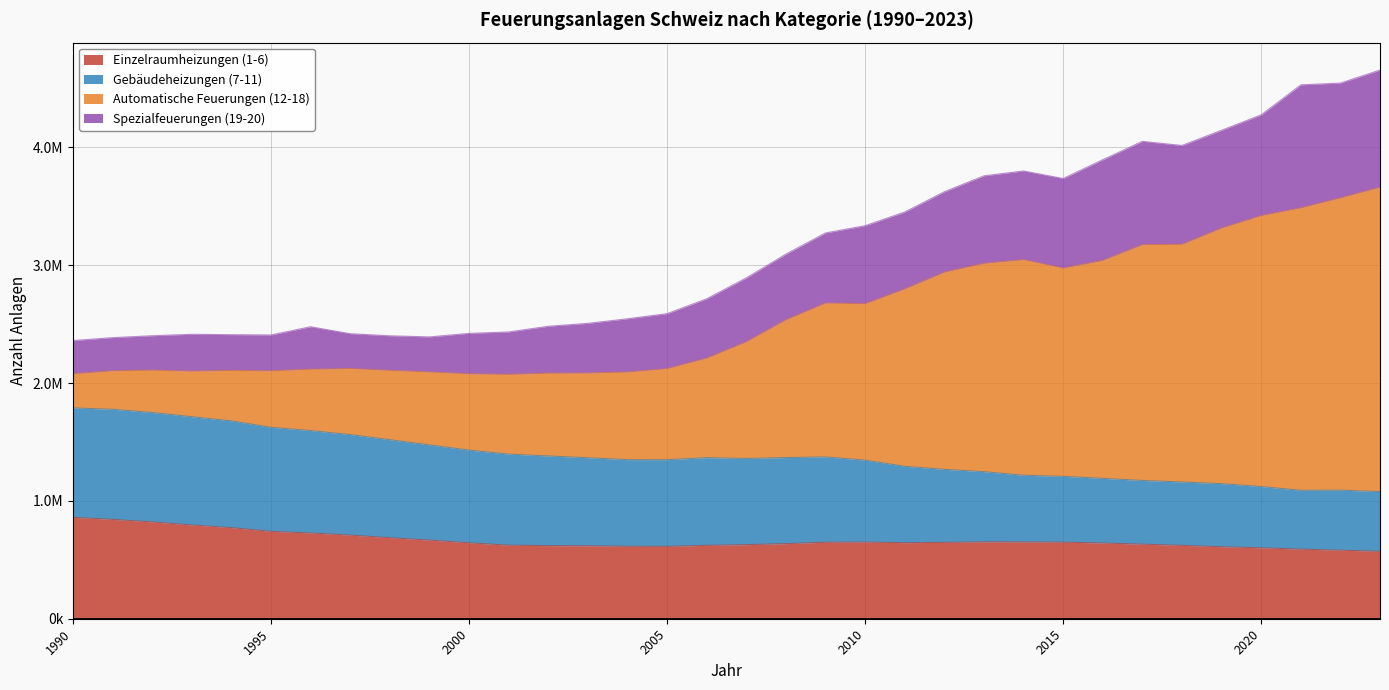

What is the difference between the highest and lowest values at 2005?

1974590